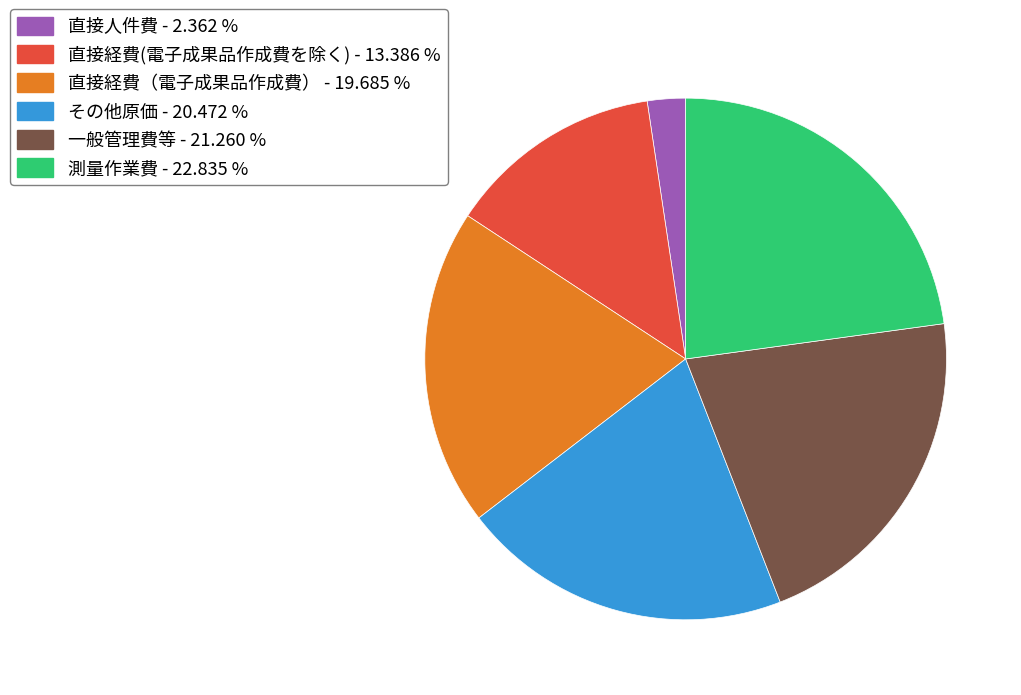

Does any single category account for the majority?

No